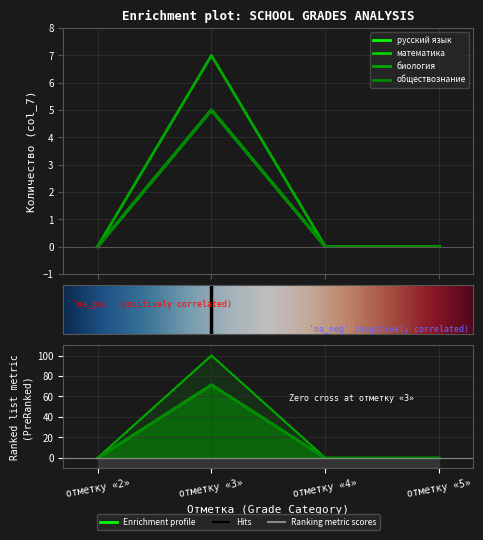

At отметку «3», list the series in order from smallest to largest.

русский язык (col_7 «3»), математика (col_7 «3»), обществознание (col_7 «3»), биология (col_7 «3»)